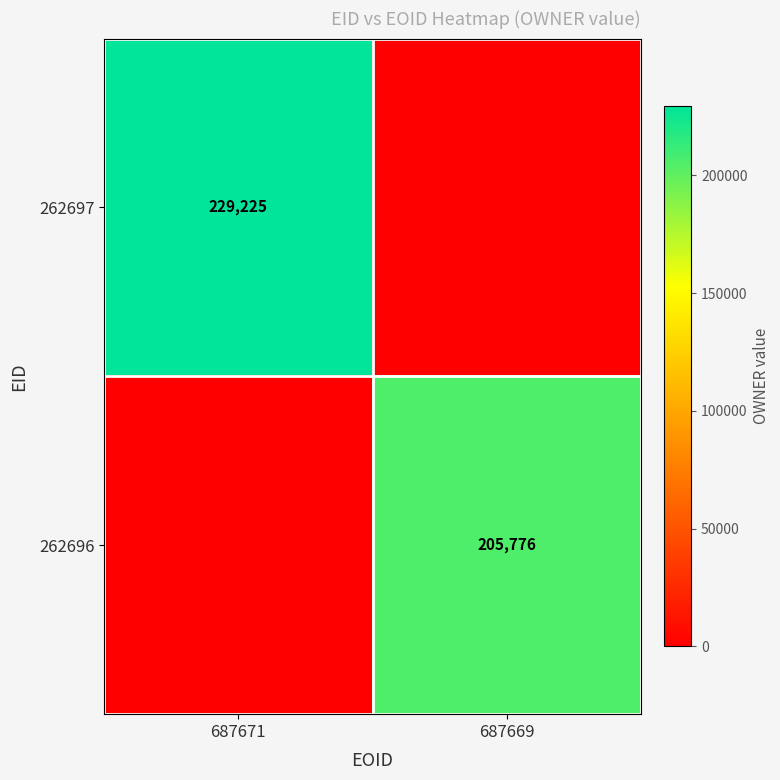

Is it true that 262697 equals 229225 at 687671?

True